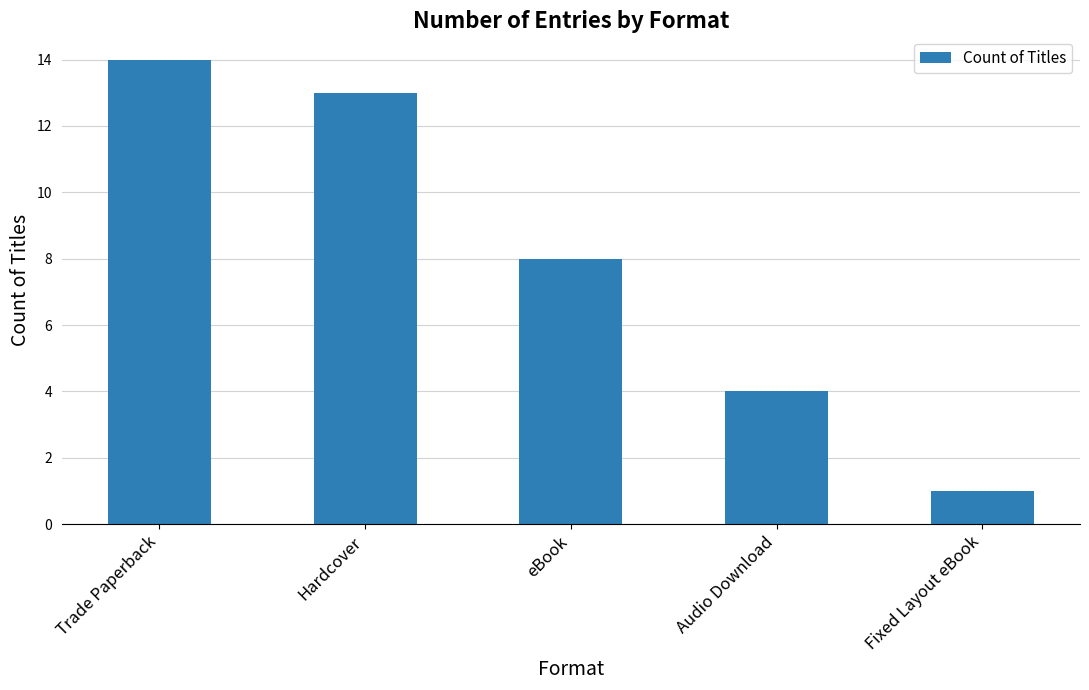

Where does the data first go above 8?

Trade Paperback